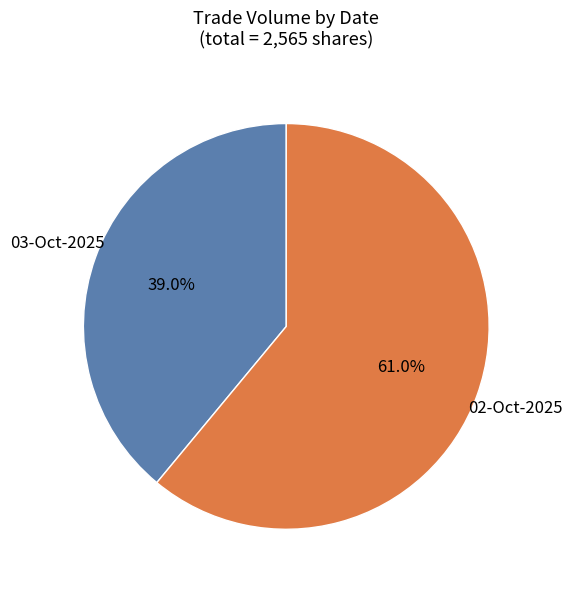

Which slice is the largest?

02-Oct-2025